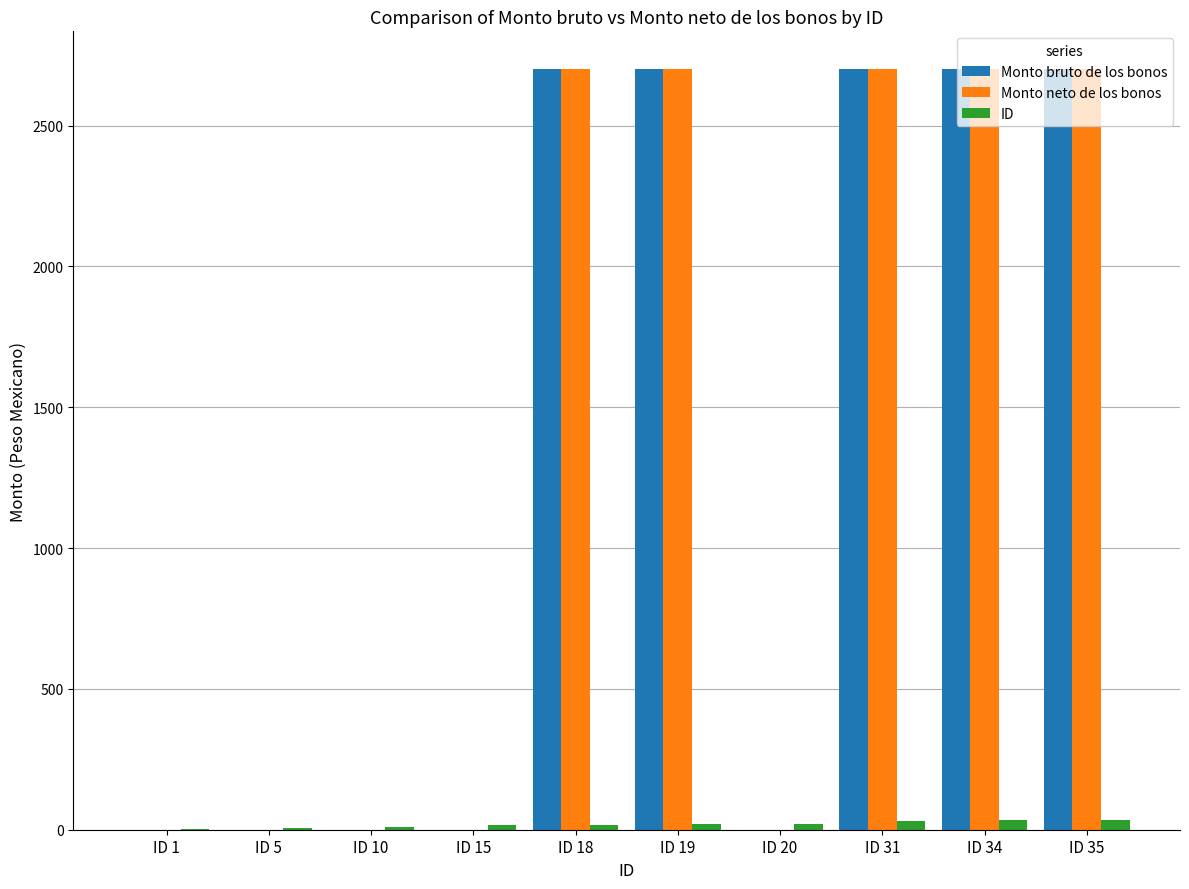

How many groups of bars are there?

10